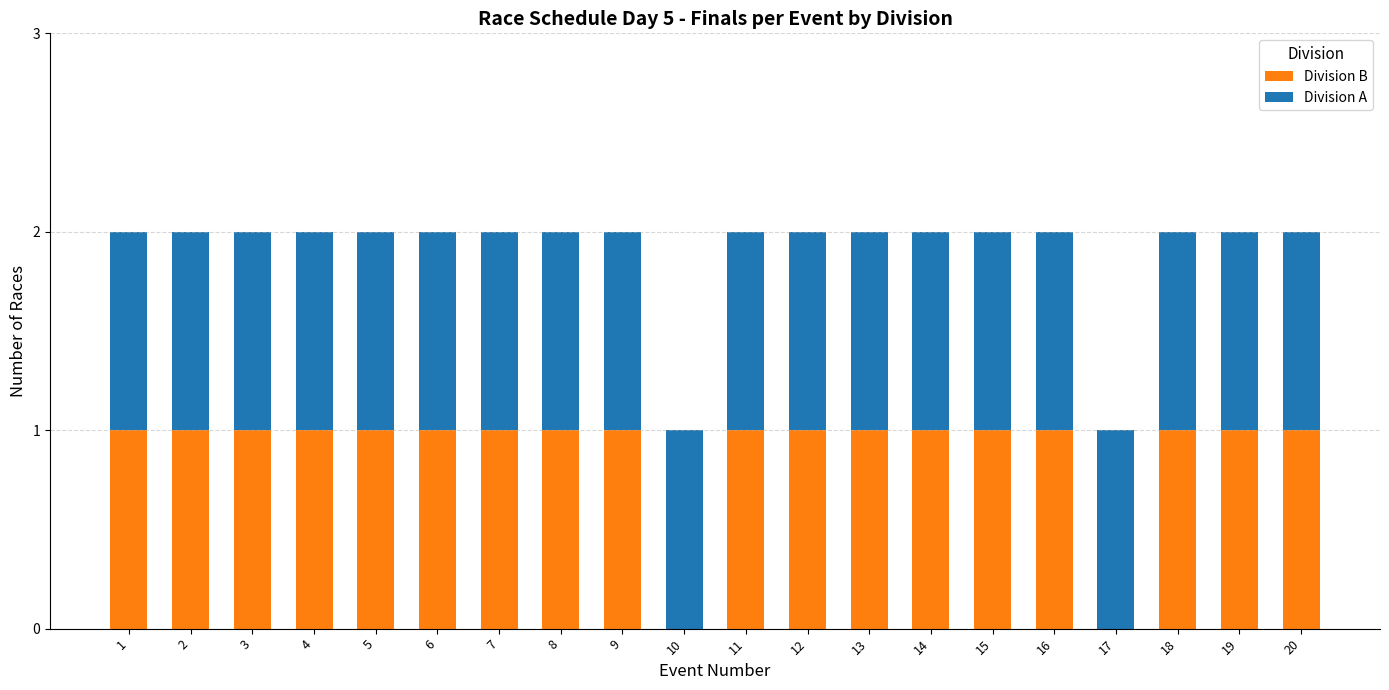

The Division B series shows 1 at 15. True or false?

True